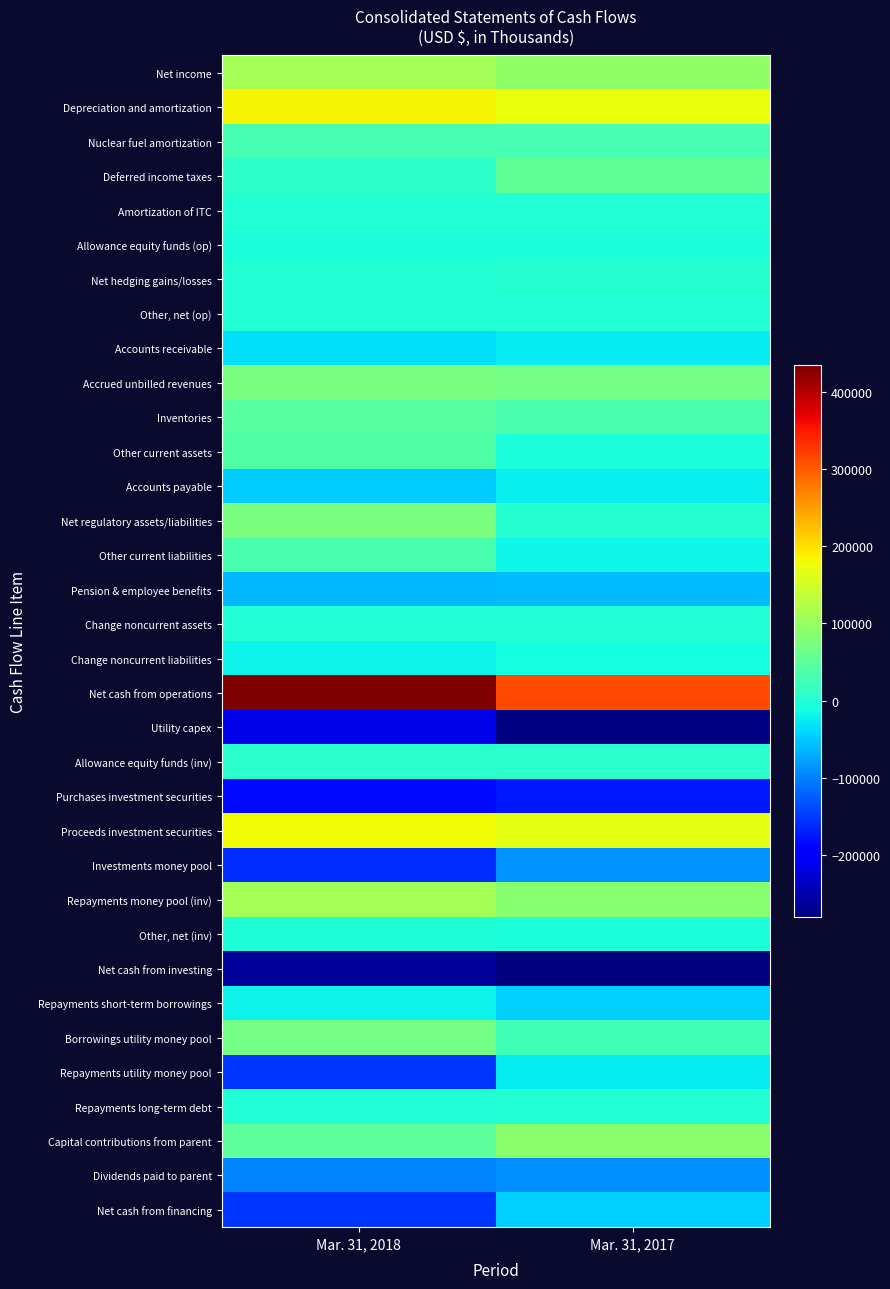

How many categories are shown in the chart?

2